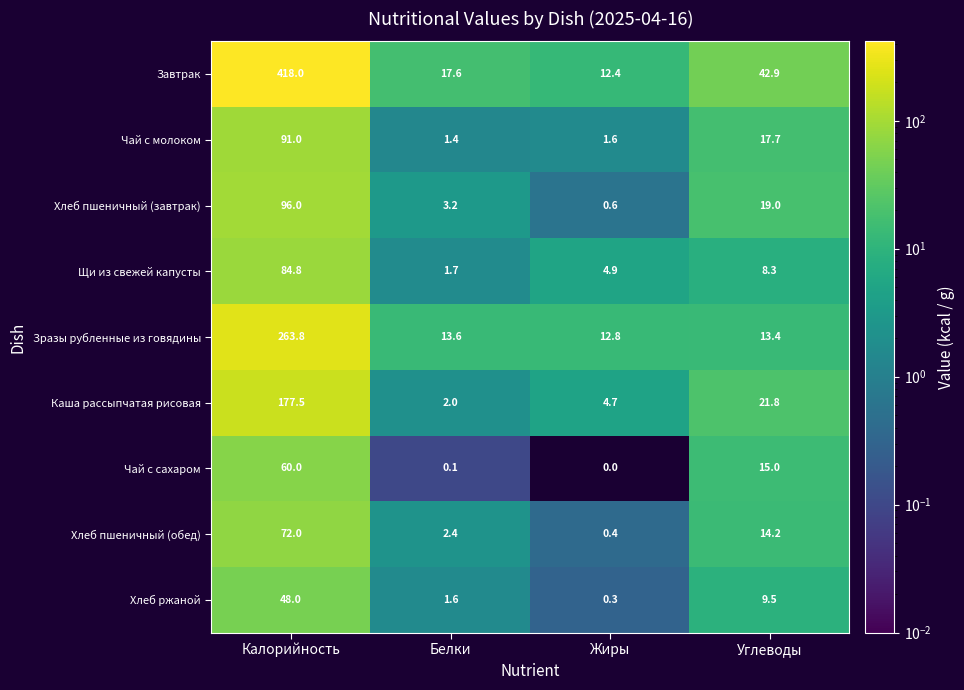

What is the total value across all series at Белки?

43.6